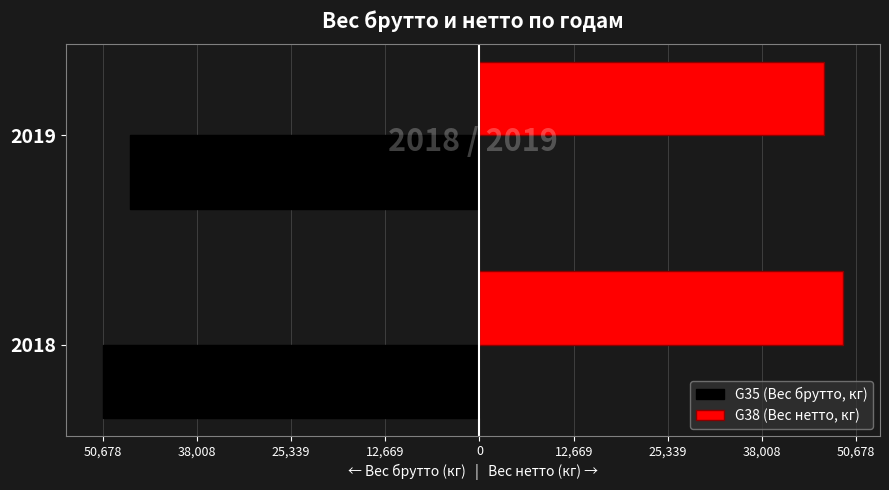

What are all the series names shown in the legend?

G35 (Вес брутто, кг), G38 (Вес нетто, кг)